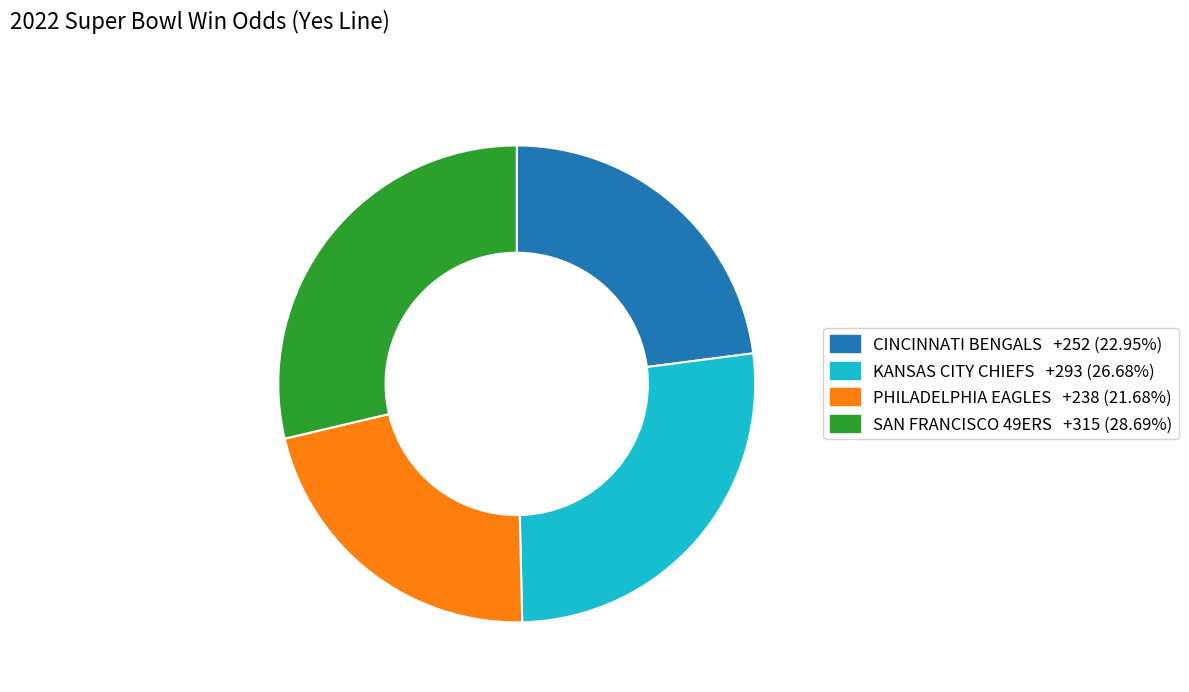

Is there any slice that represents more than half of the pie?

No